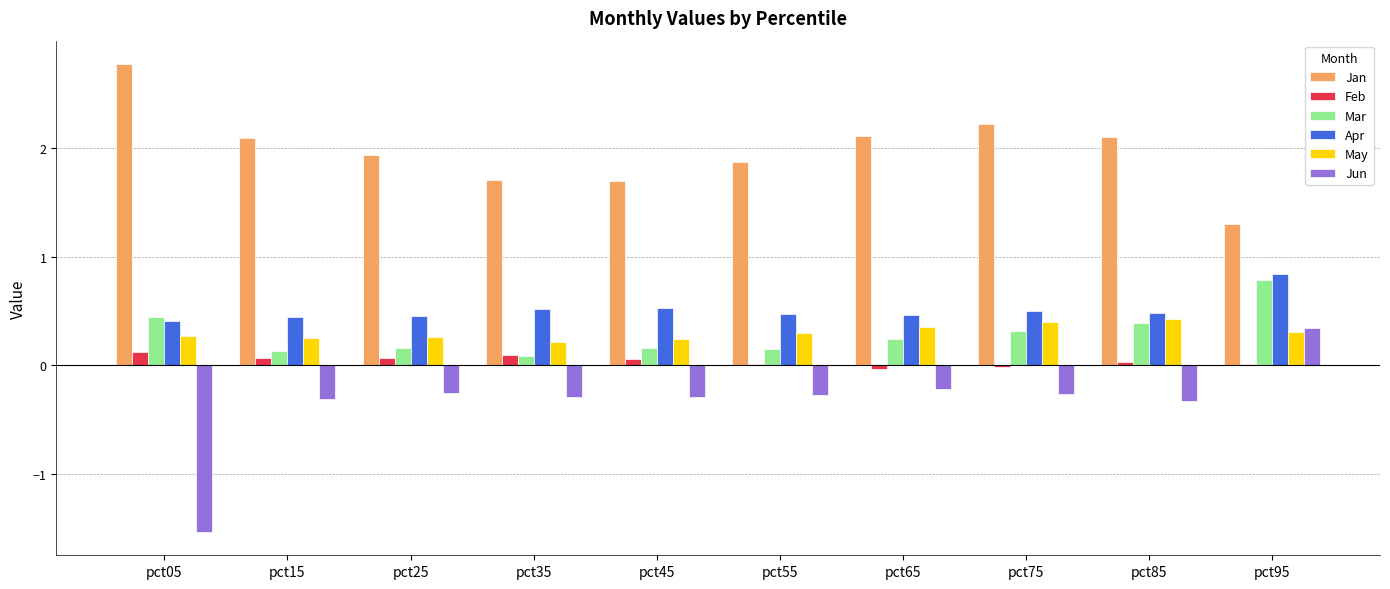

What is the spread (max minus min) of values at pct65?

2.3